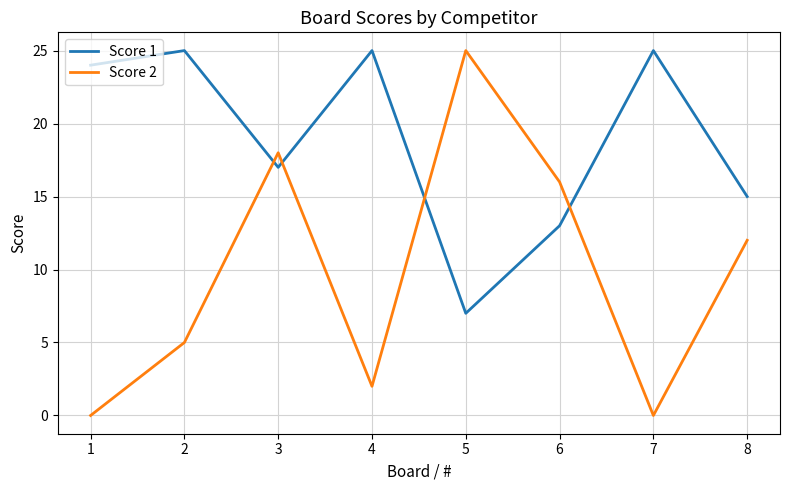

Reading left to right, extract all data points from this chart.

Score 1: 24	25	17	25	7	13	25	15
Score 2: 0	5	18	2	25	16	0	12